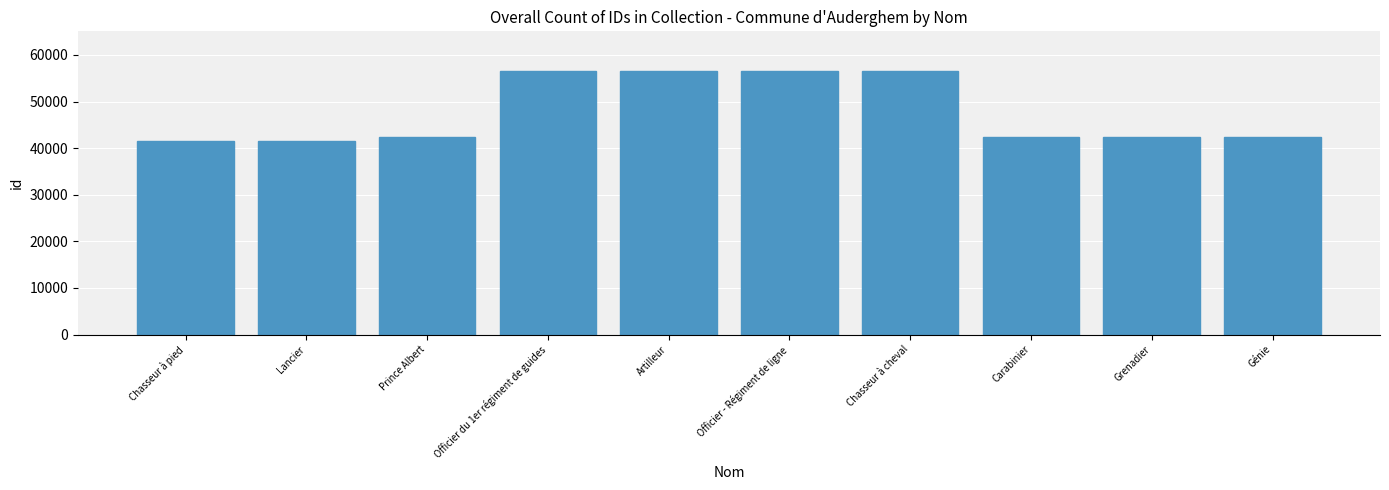

What is the smallest value displayed?

41647